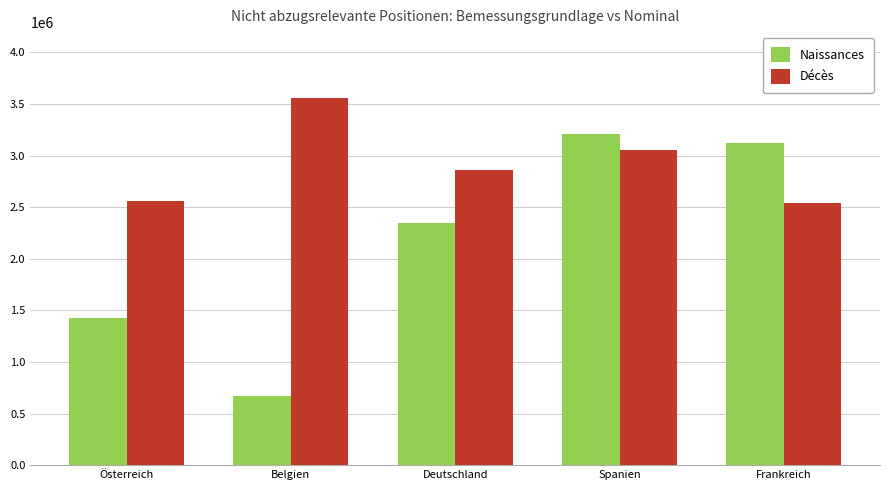

What is the difference between the Naissances values at Belgien and Spanien?

2542230.0